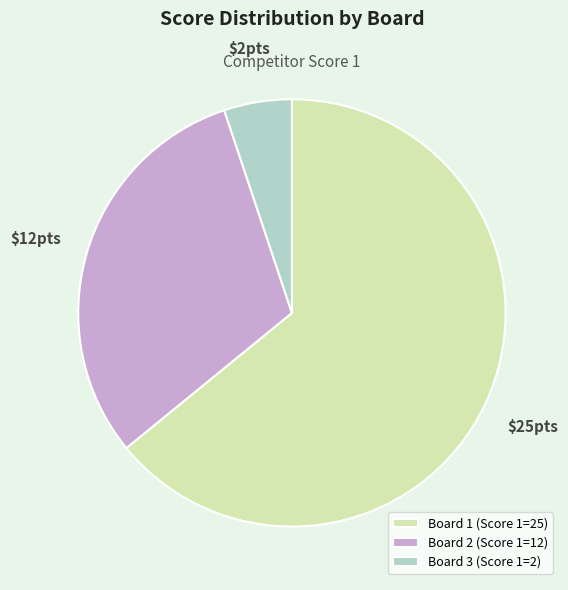

Rank the categories by value from highest to lowest.

Board 1, Board 2, Board 3